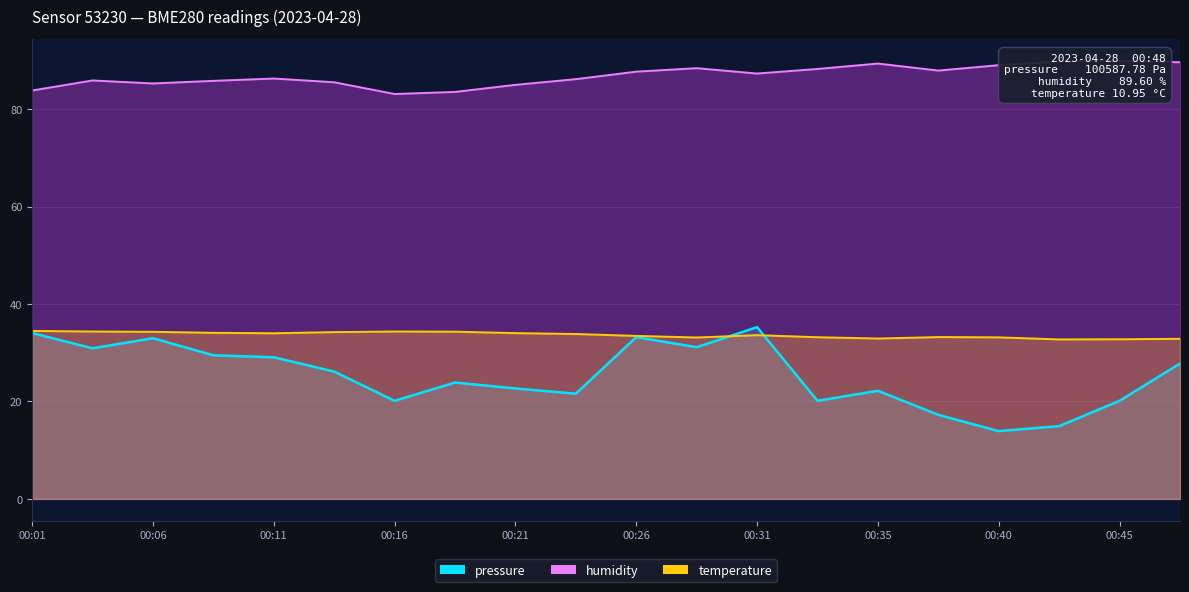

Between 00:13 and 00:45, which is larger?

00:13